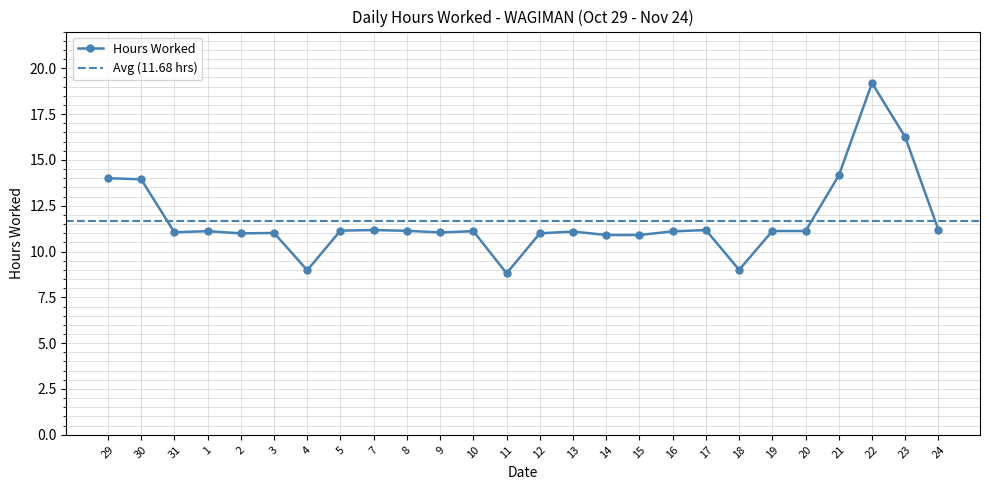

How many data points does each series have?

26